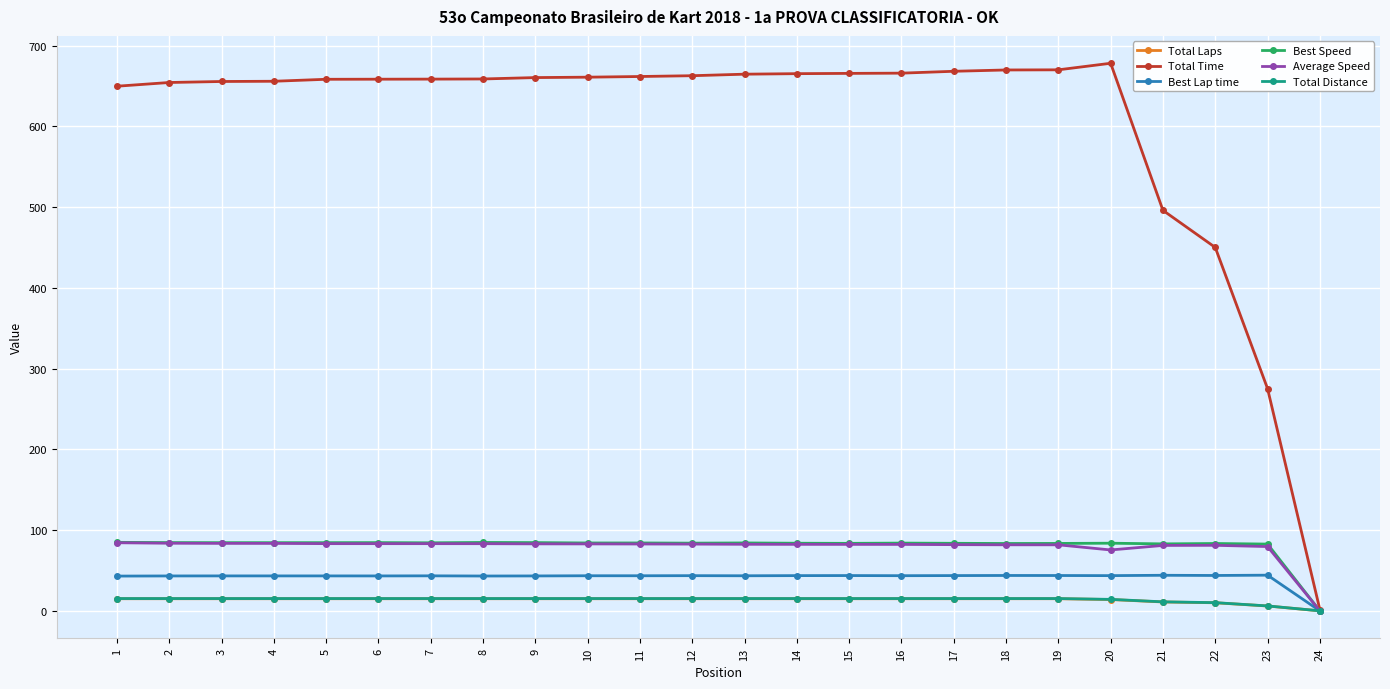

Which series has the largest total across all categories?

Total Time